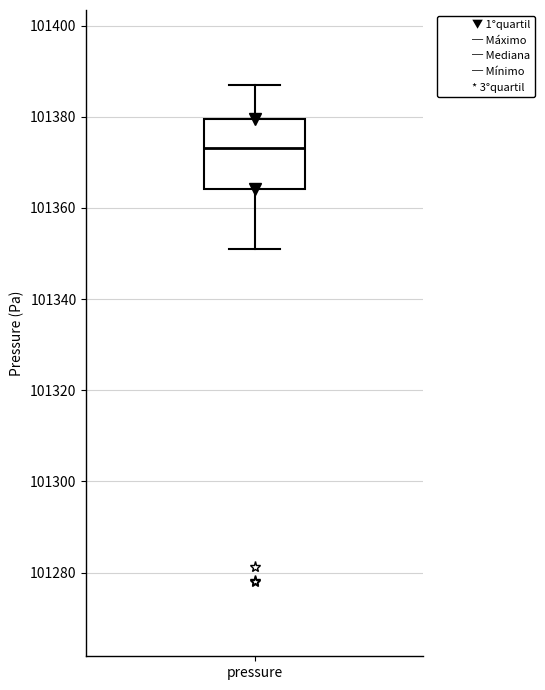

Read this box plot against the y-axis: the position of the median line, the range covered by the box, and the ends of both whiskers. The values are not printed on the chart, so give them approximately, as read against the axis.

median 101374, box 101364 to 101380, whiskers 101352 to 101388